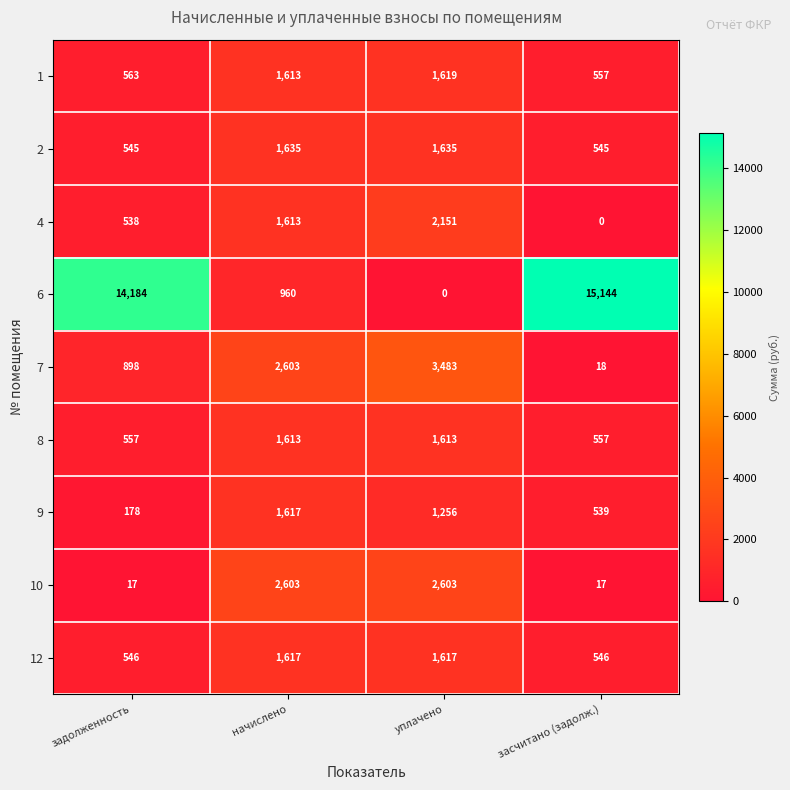

What is the sum of all 8 values?

4340